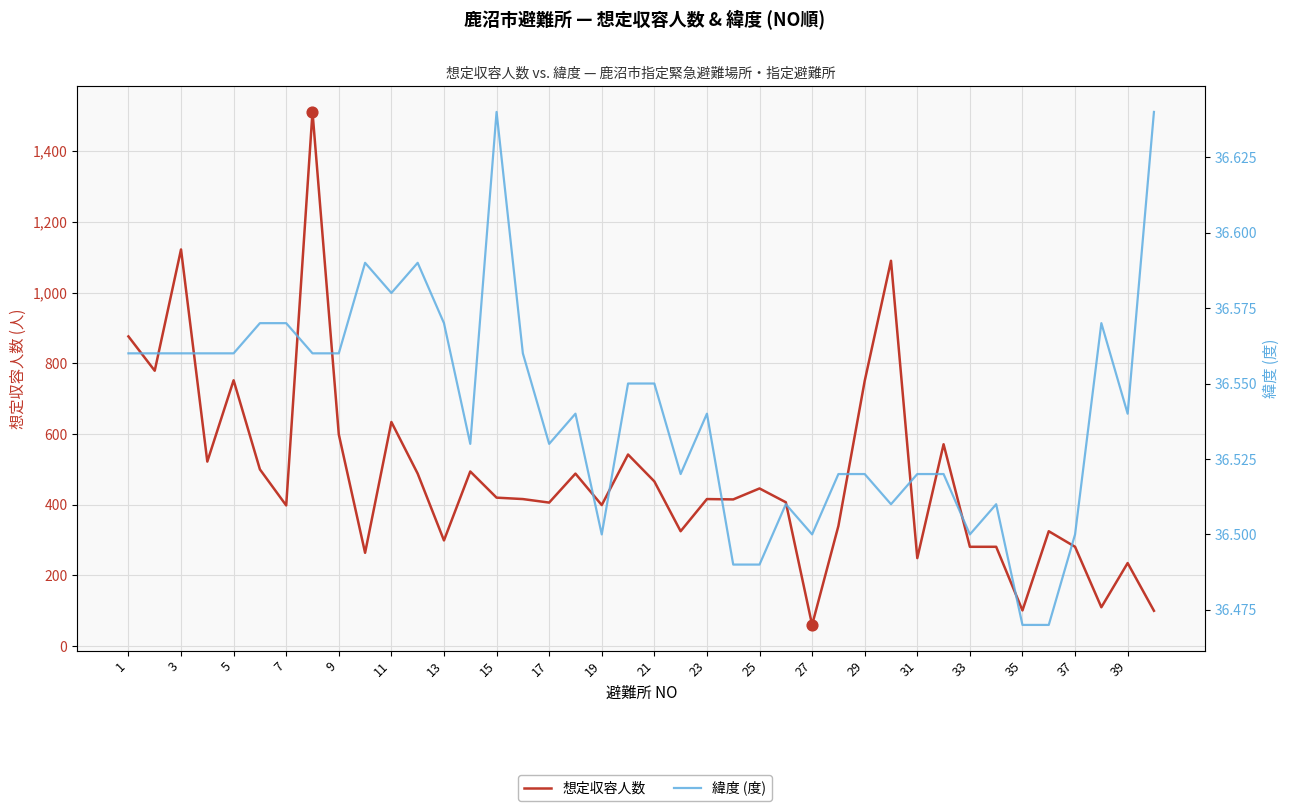

What are all the series names shown in the legend?

想定収容人数, 緯度 (度)